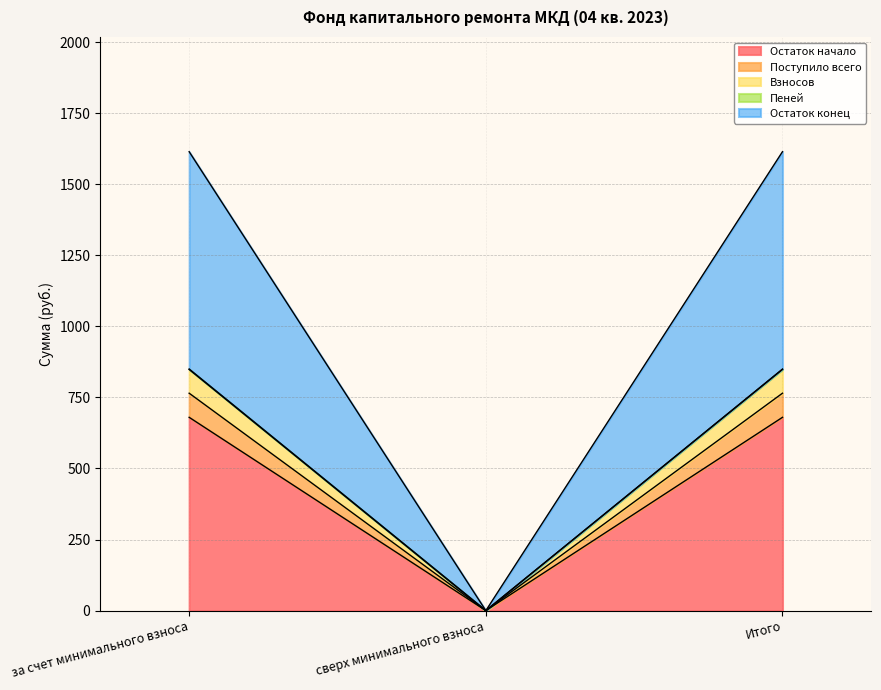

Is it true that Взносов equals 1132.9 at Итого?

False